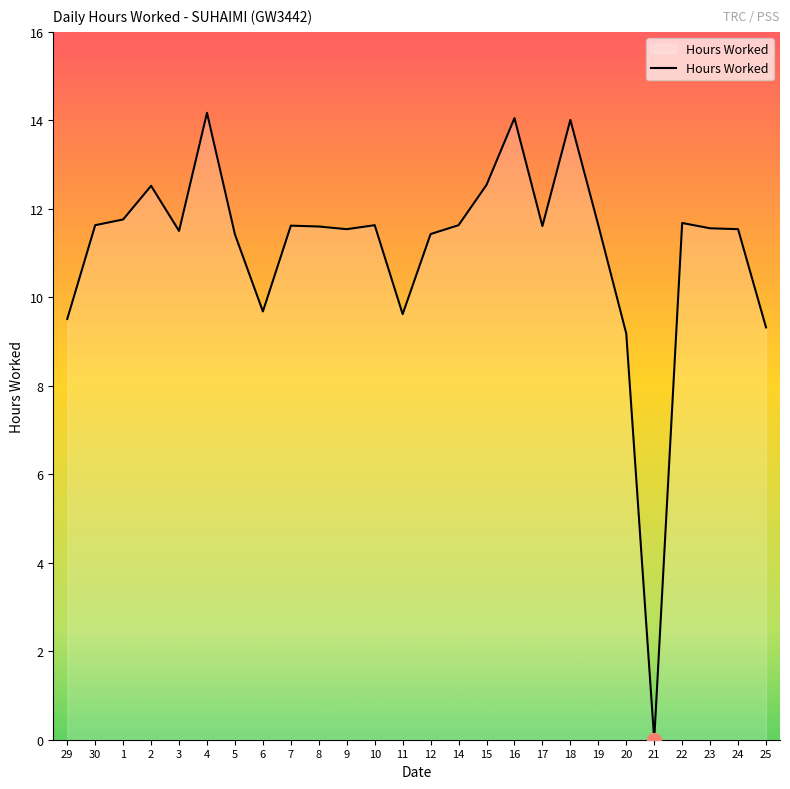

Where is the first local minimum?

3